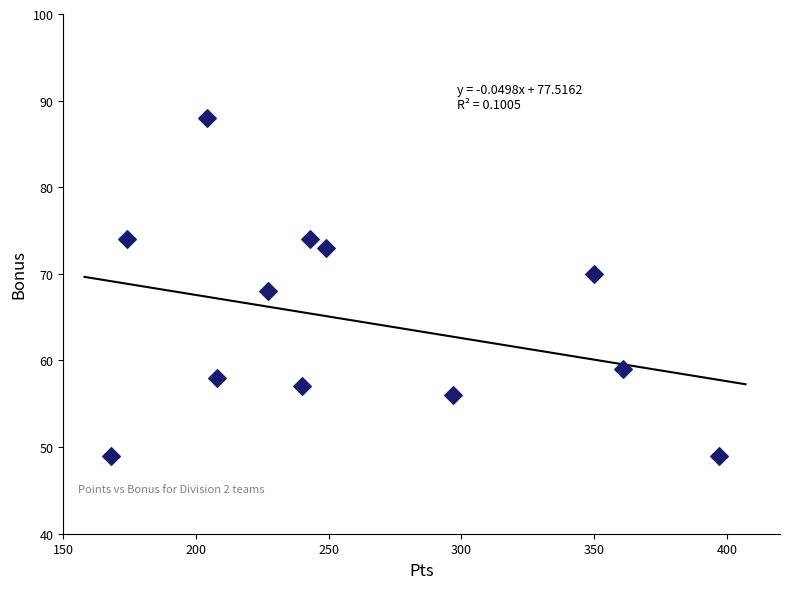

What is the range of Y values (max minus min)?

39